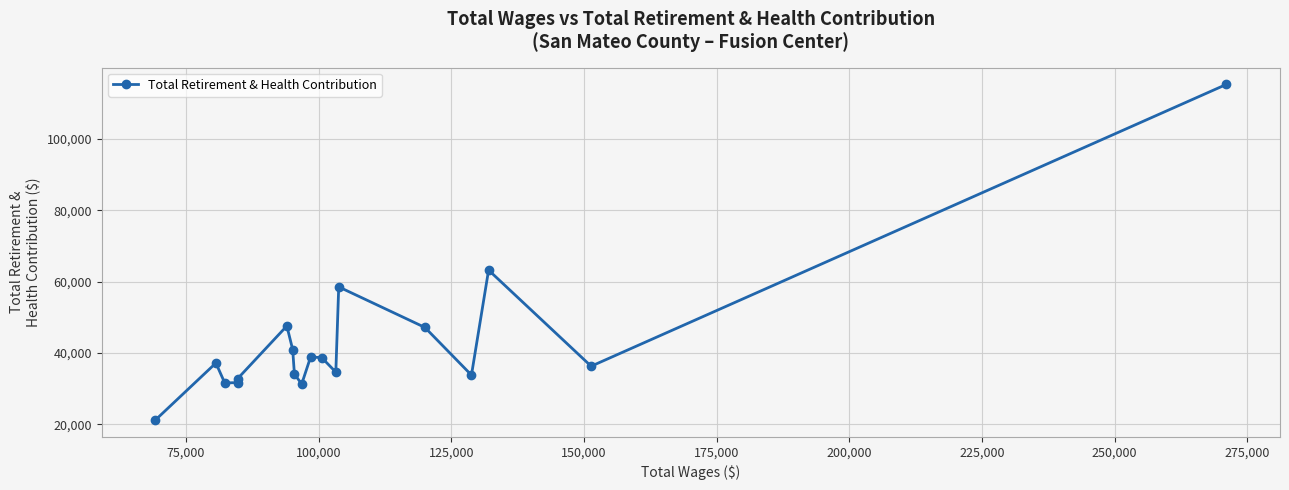

How many data points does each series have?

18